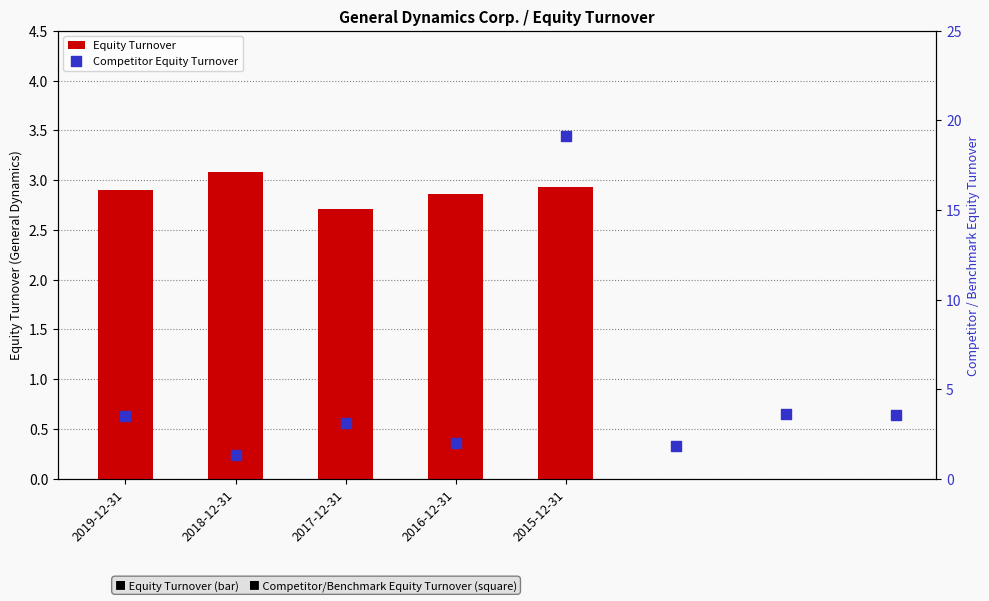

Which has a higher value, 2017-12-31 or 2016-12-31?

2016-12-31